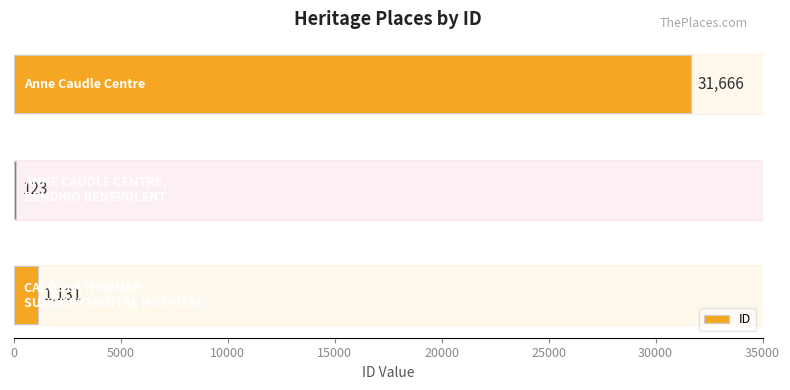

How many bars are there in total?

3